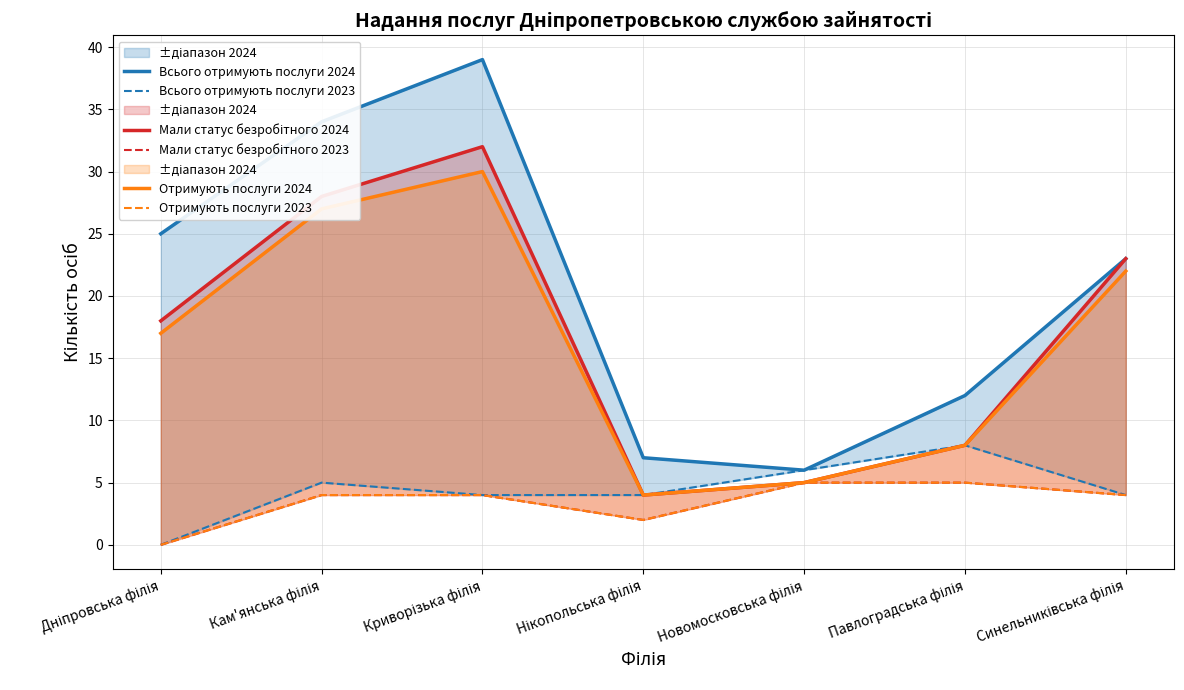

What is the label of the 7th point from the left?

Синельниківська філія